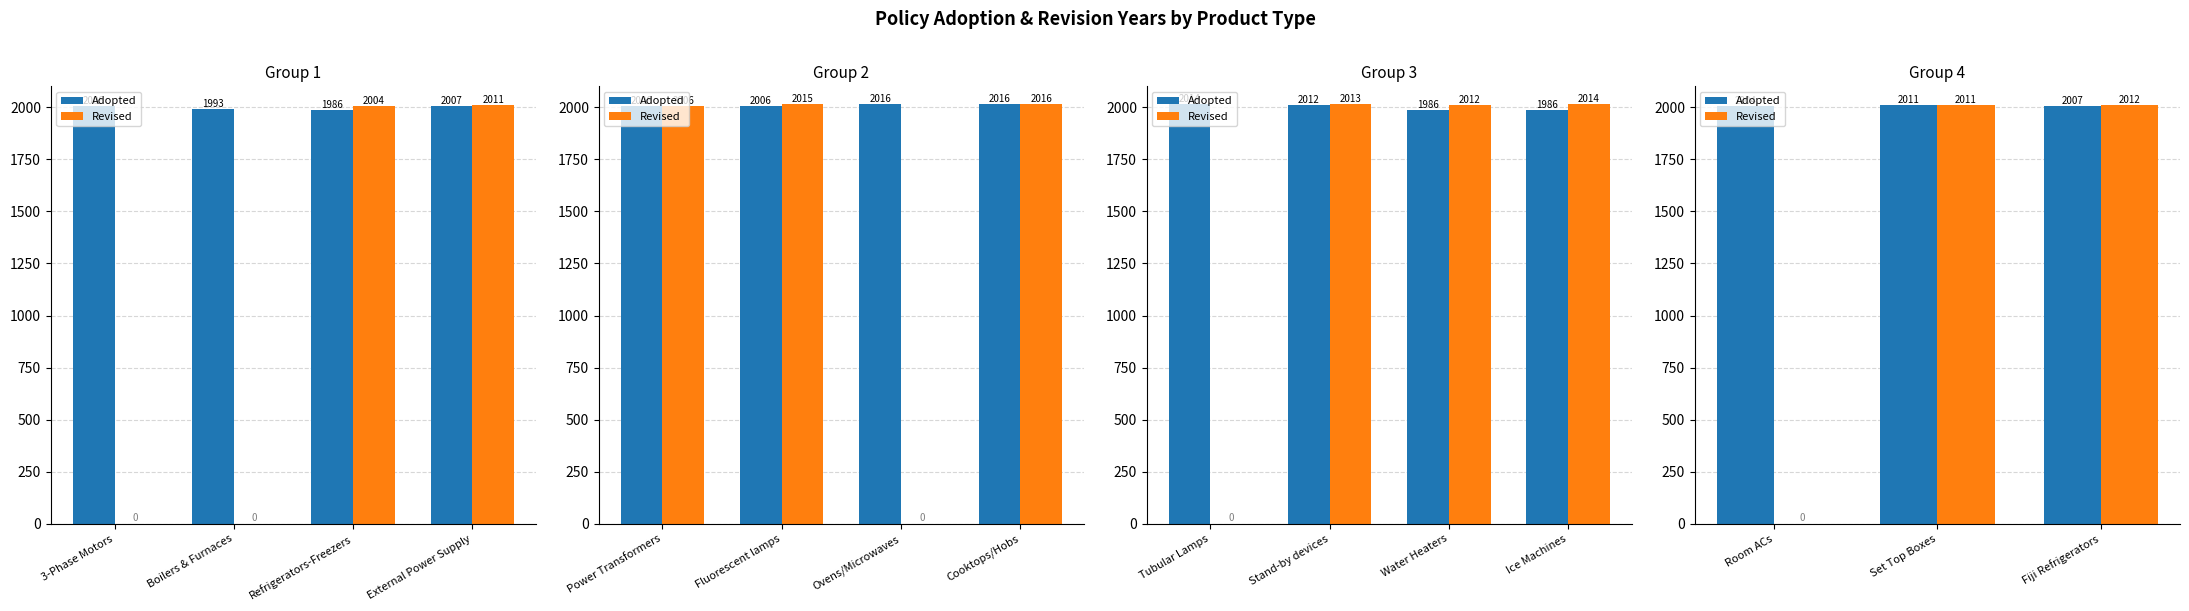

Which has a higher value, Room ACs or Fiji Refrigerators?

Fiji Refrigerators